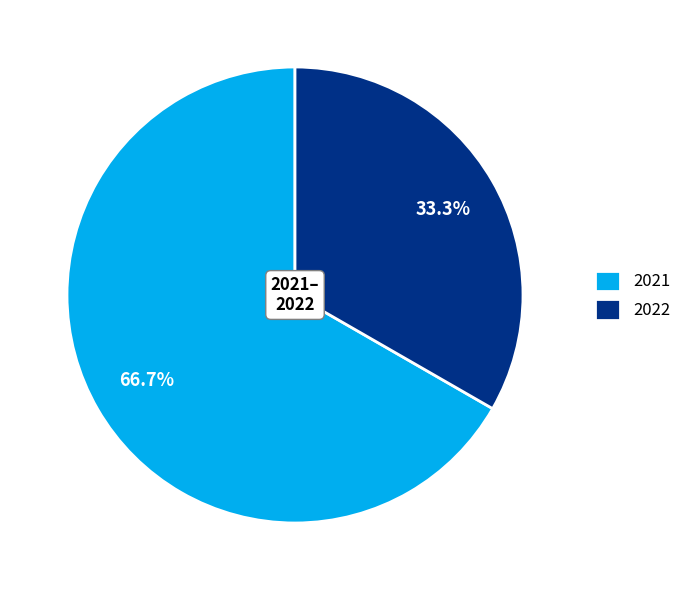

Which slice is the smallest?

2022